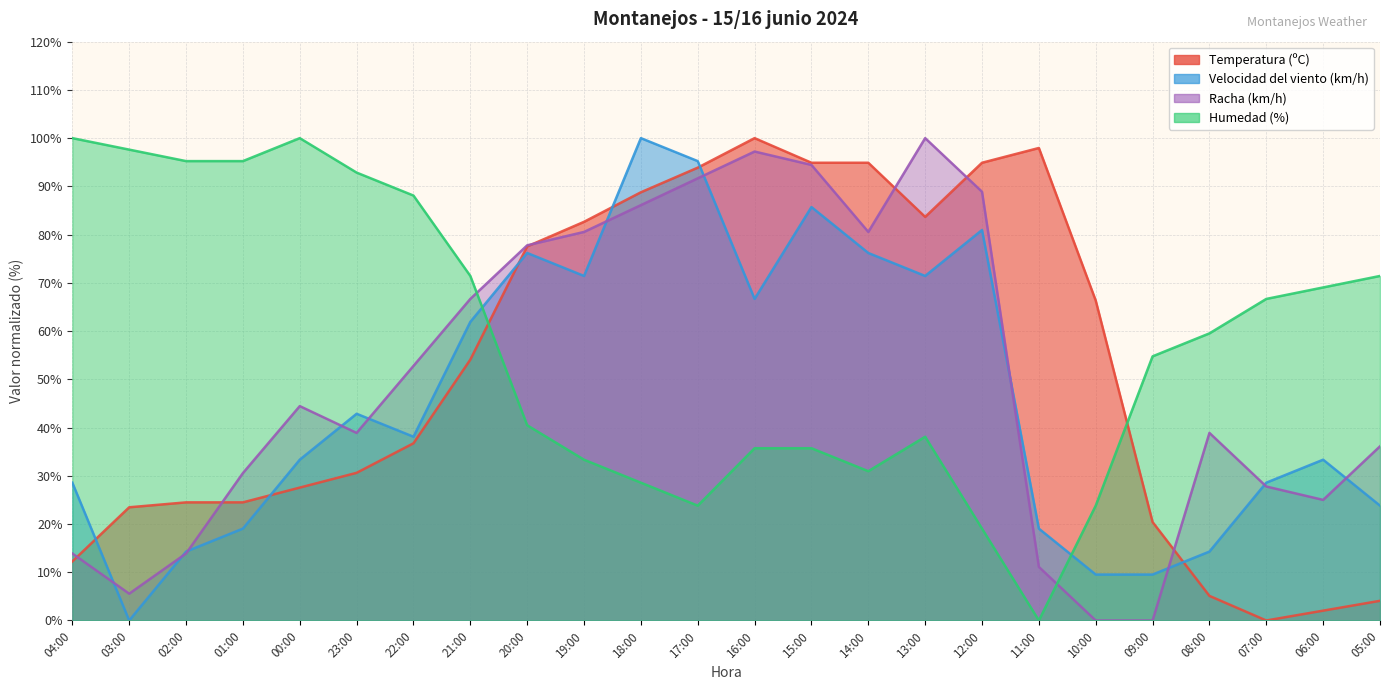

Which series ends up on top after the final intersection of Temperatura (ºC) and Velocidad del viento (km/h)?

Velocidad del viento (km/h)